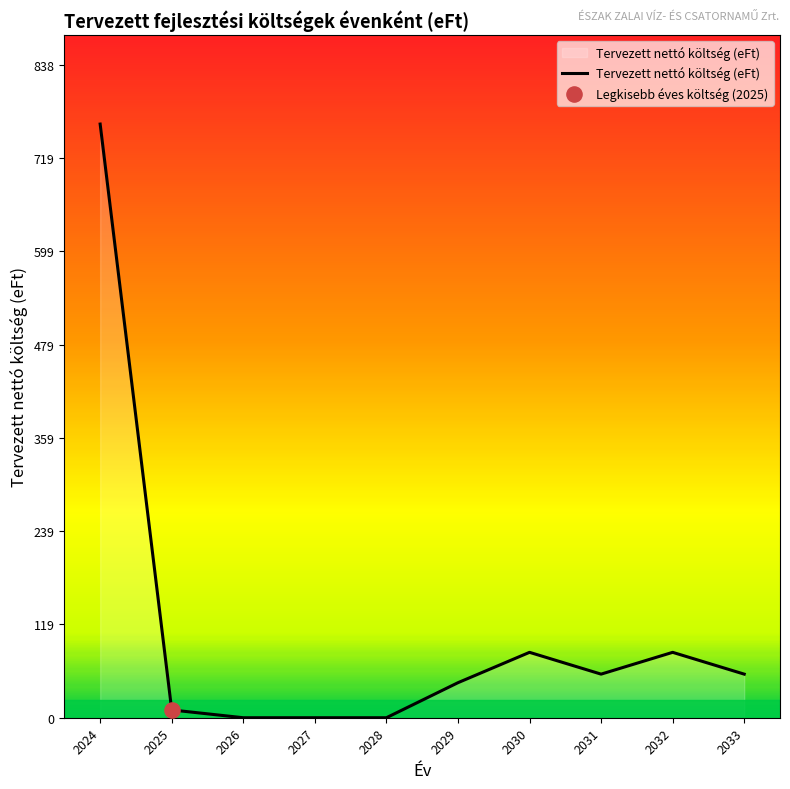

What is the change in value from 2025 to 2032?

+74.0